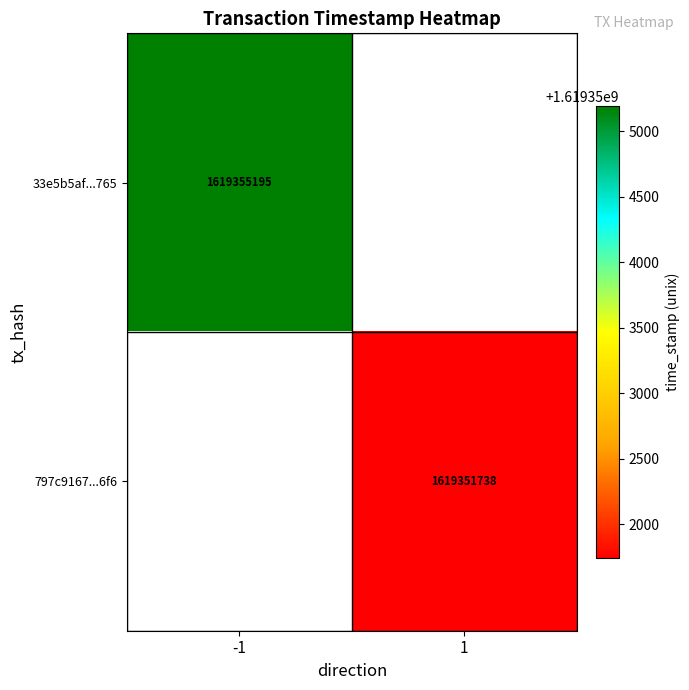

True or false: 797c9167...6f6 has a value of 1619351738 at 1.

True